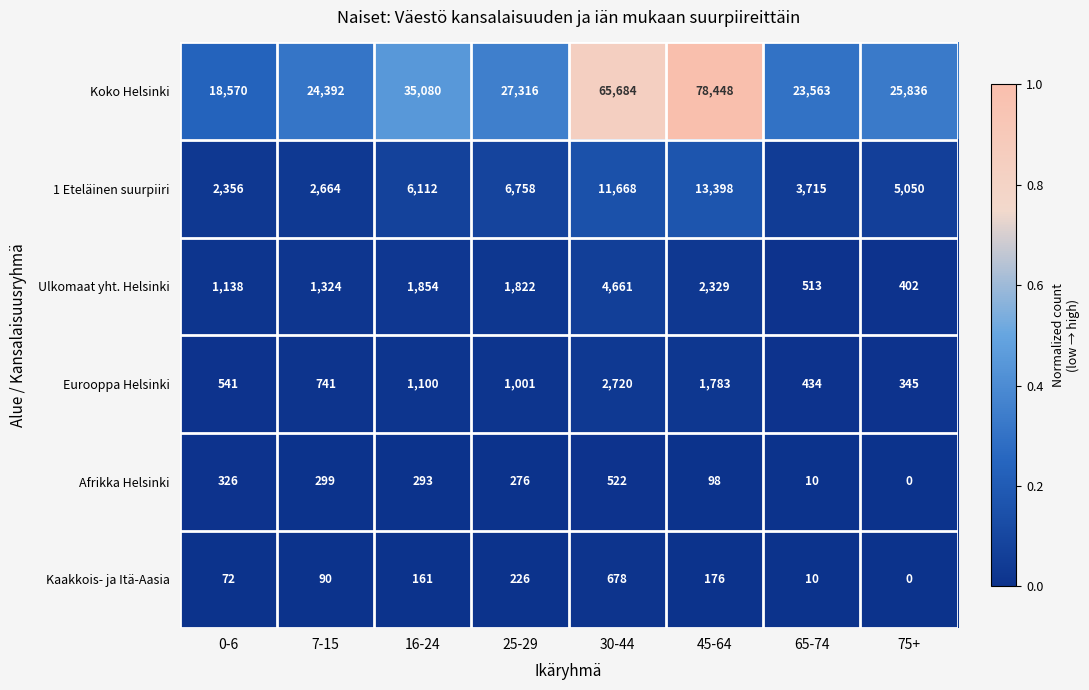

At which category is the sum across all series the highest?

45-64